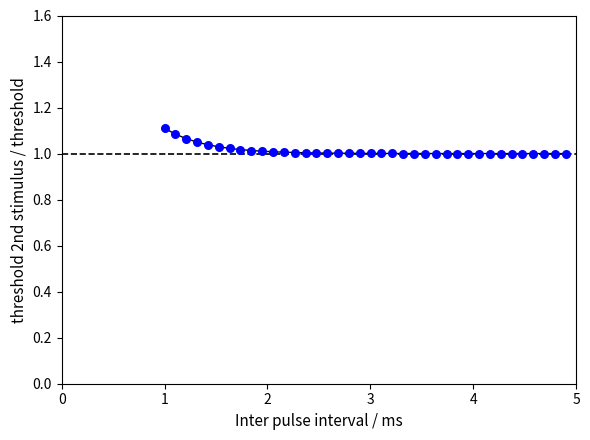

What is the range of X values (max minus min)?

3.9